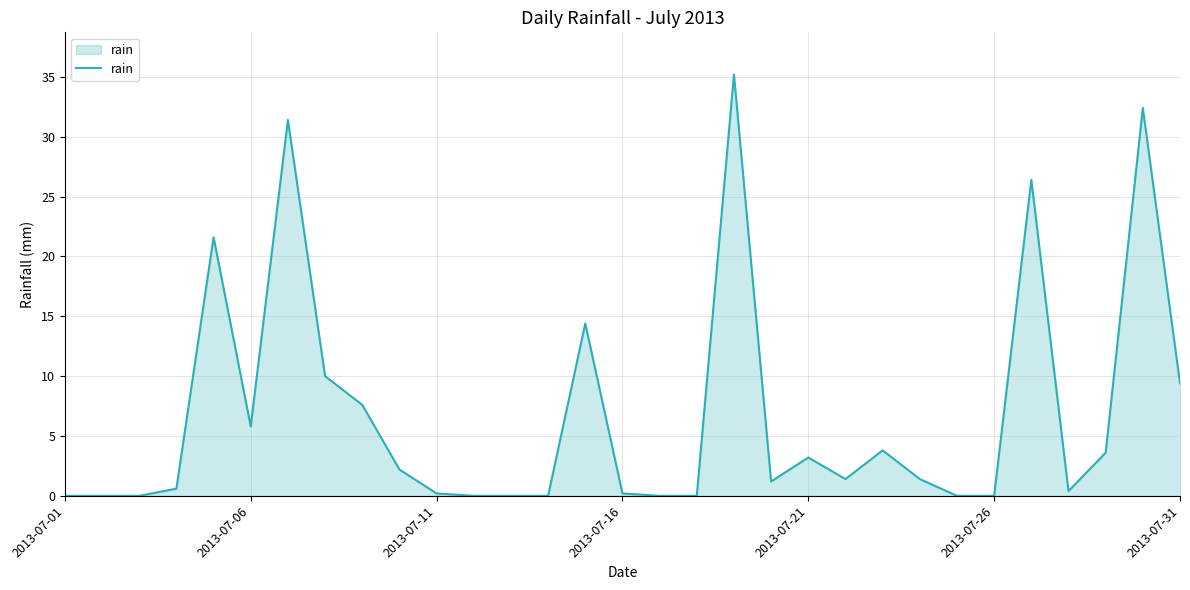

What is the maximum value shown in the chart?

35.2